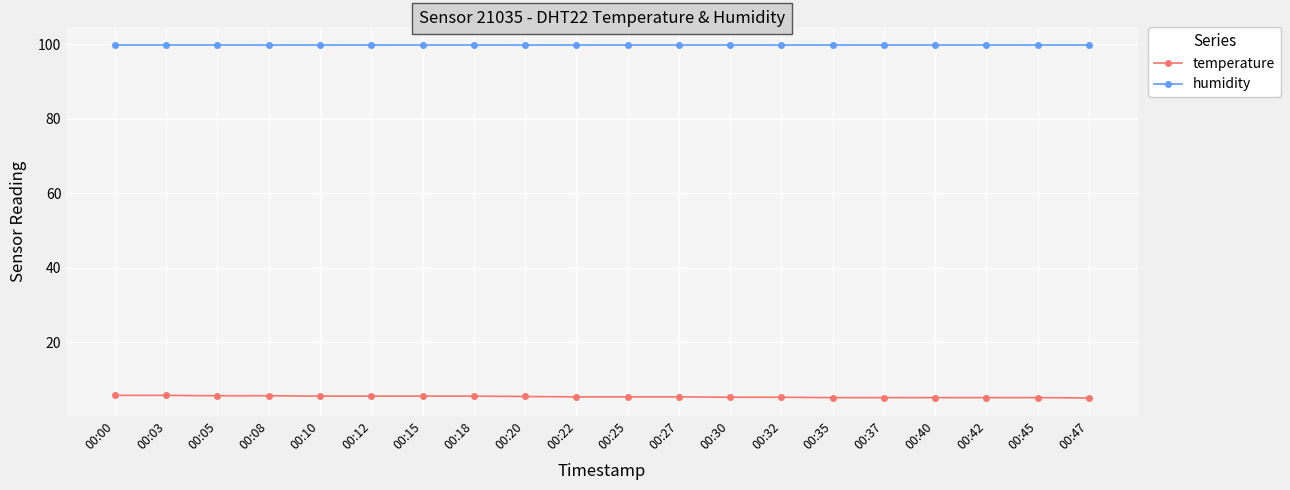

What is the difference between the highest and lowest values at 00:05?

94.3